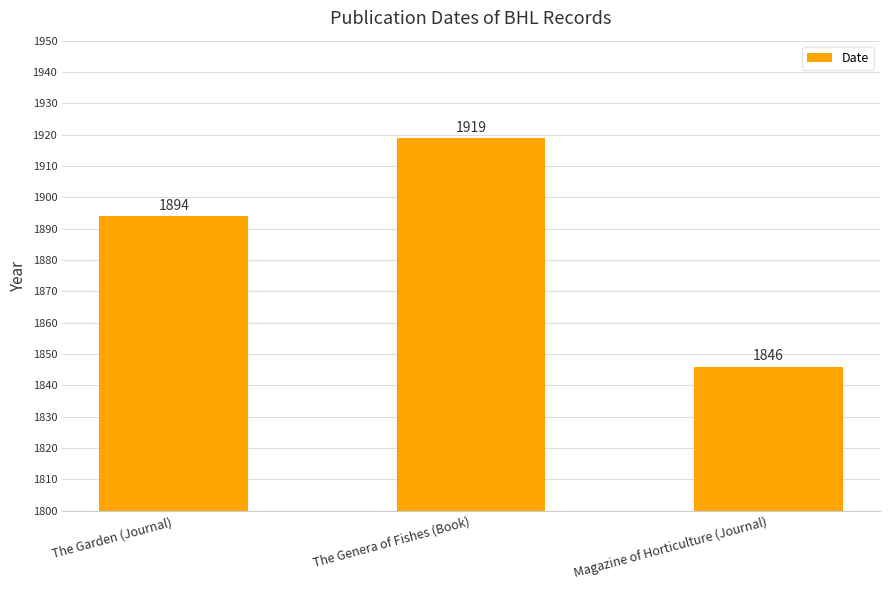

Between Magazine of Horticulture (Journal) and The Genera of Fishes (Book), which is larger?

The Genera of Fishes (Book)